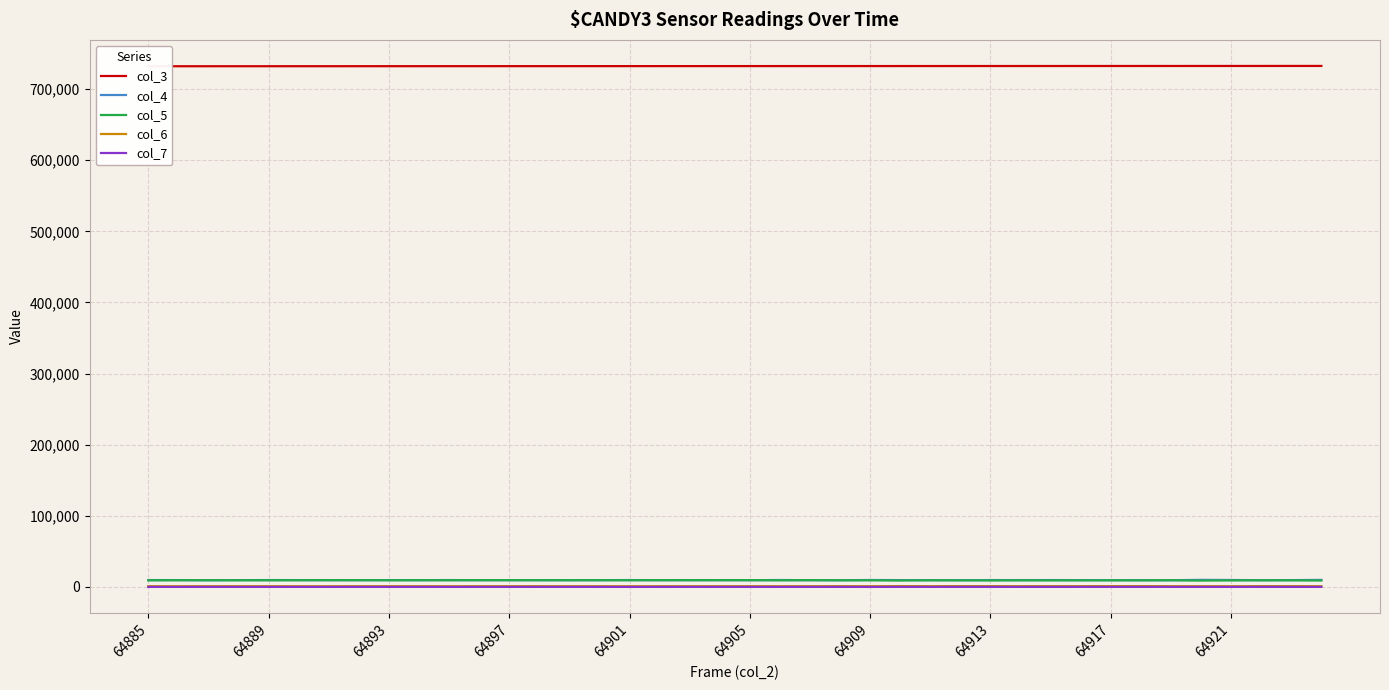

How many lines are shown in the chart?

5